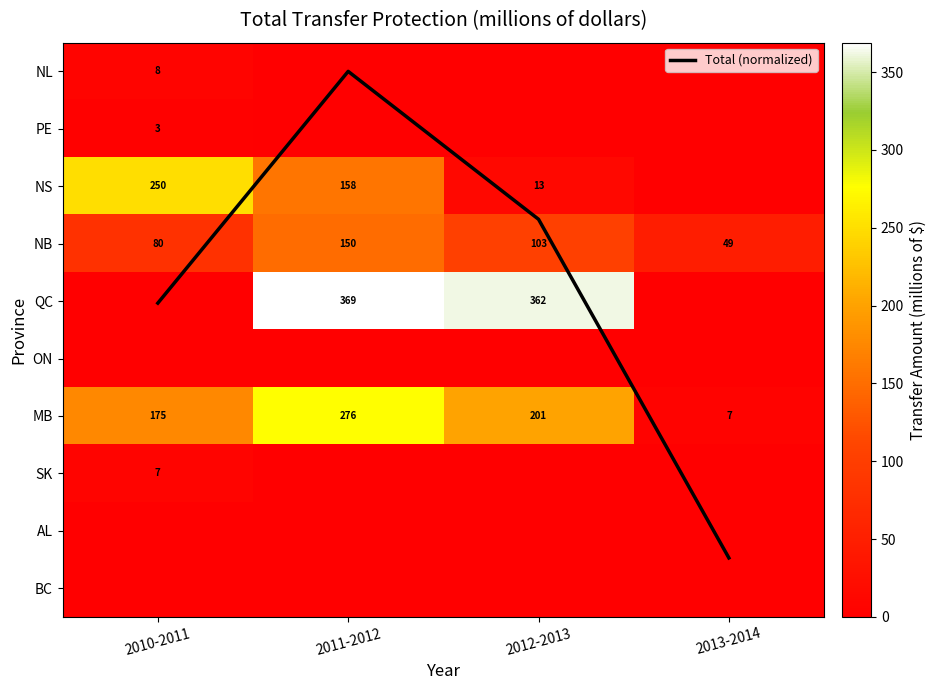

Which category has the lowest value across all series?

2011-2012